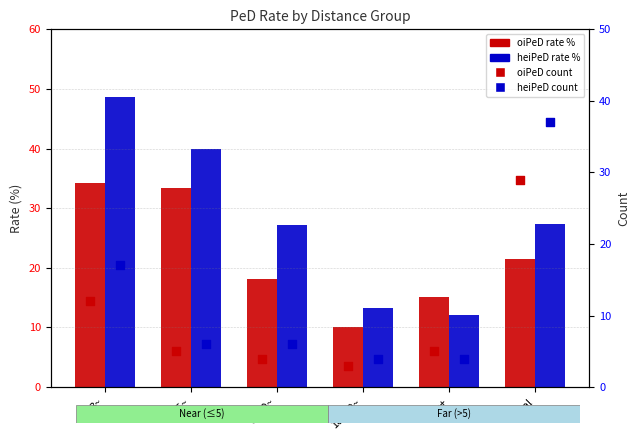

Which series contains the highest Y value?

heiPeD%